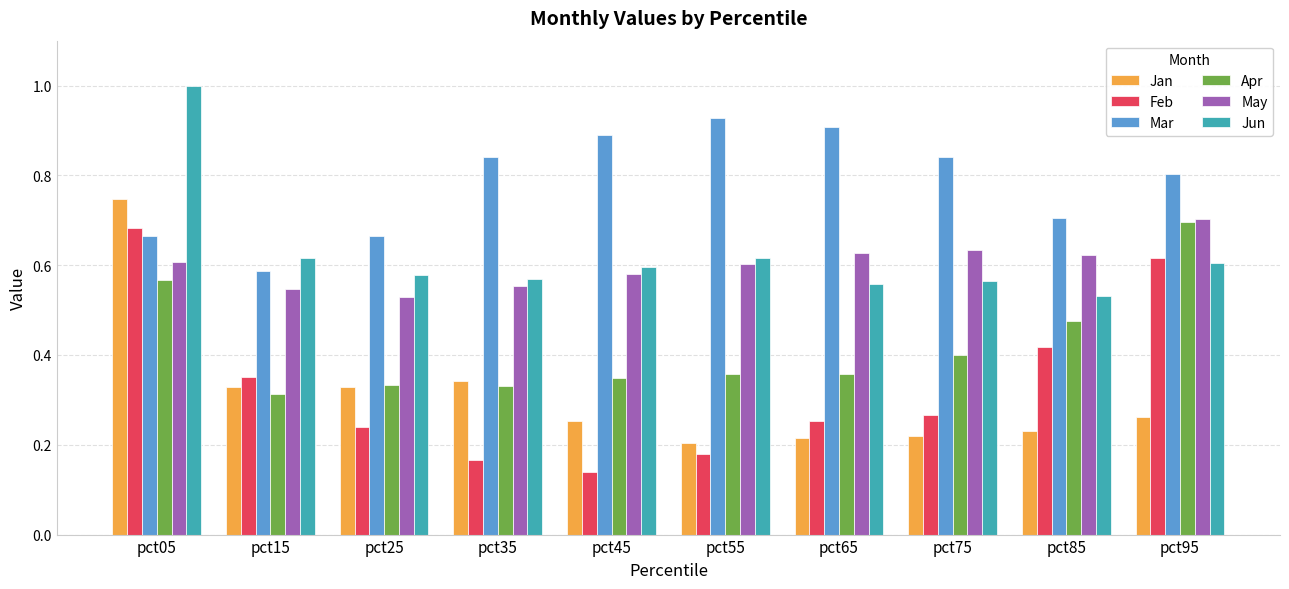

Which category has the highest value across all series?

pct05